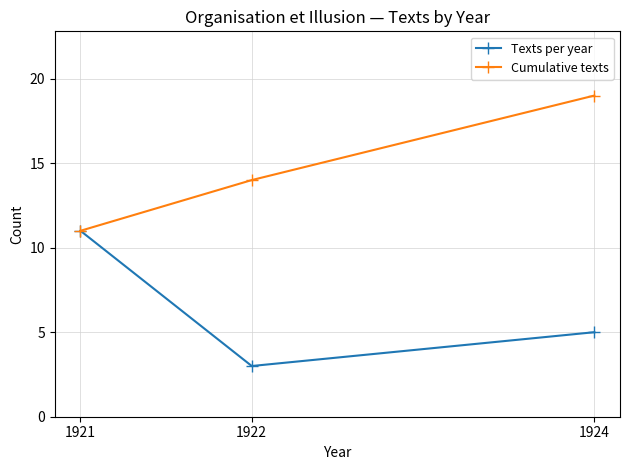

How many values in the Texts per year series are below 5?

1